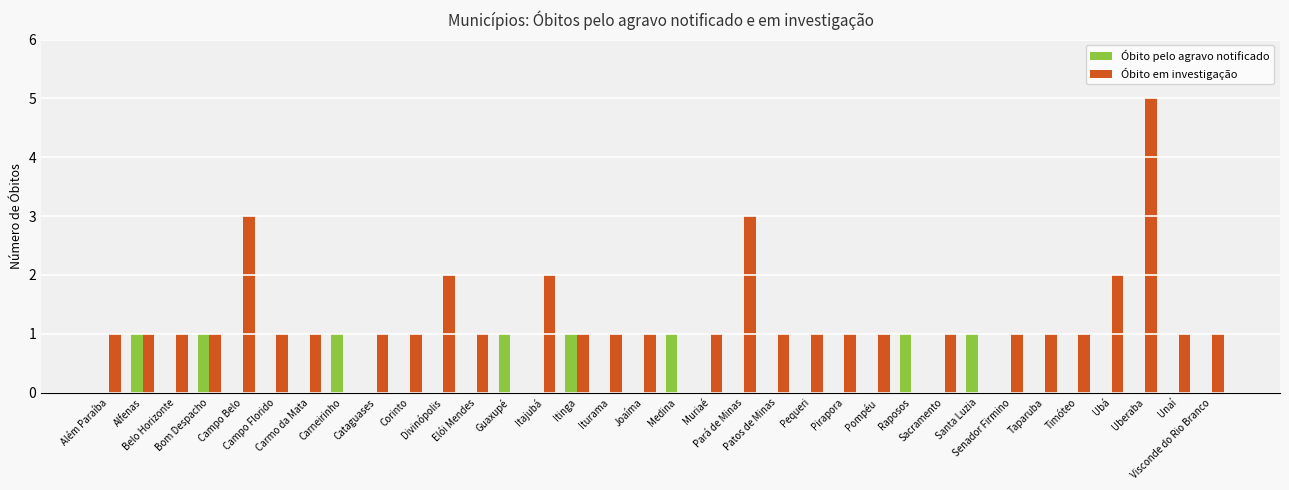

At which category is the sum across all series the highest?

Uberaba